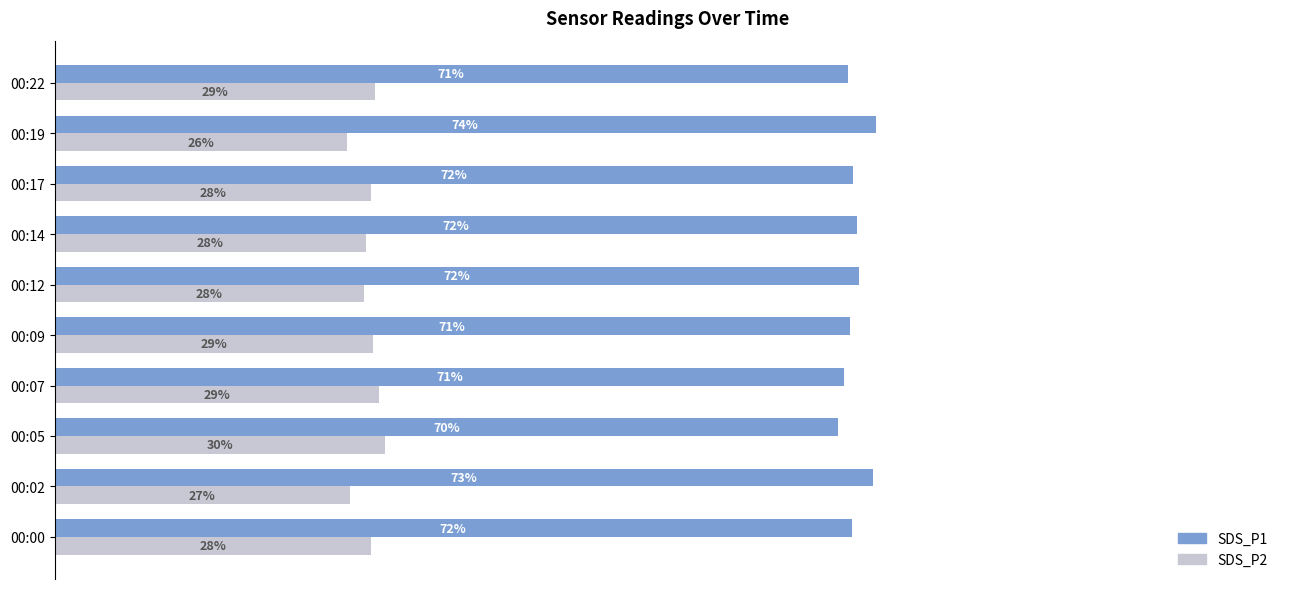

Rank the series at 00:05 from lowest to highest value.

SDS_P2, SDS_P1